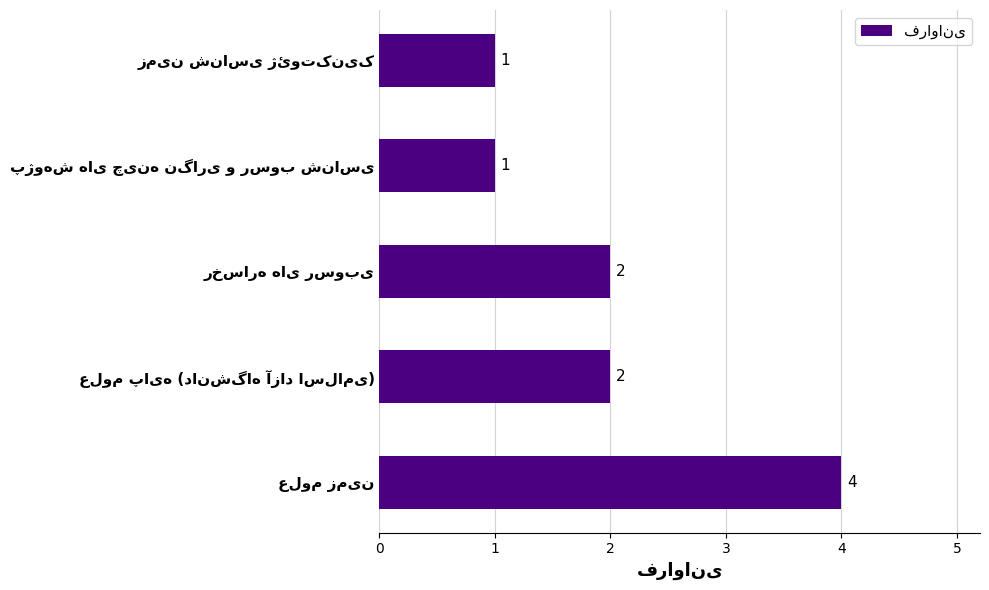

How many values are between 1 and 2?

4